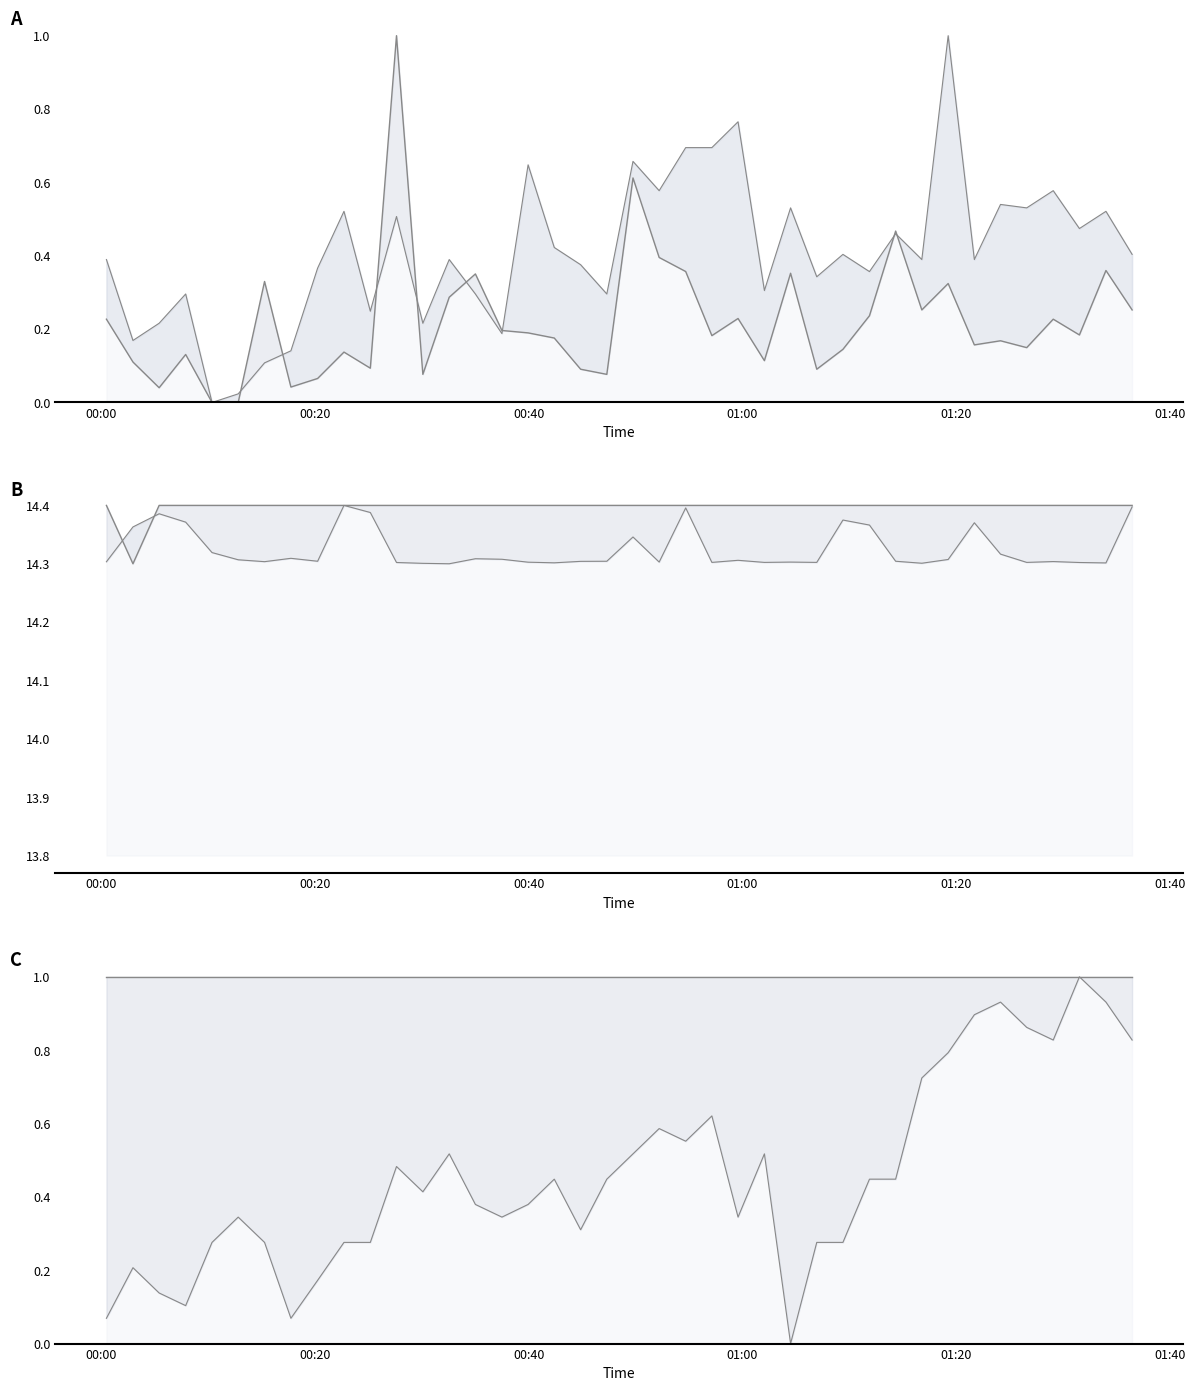

True or false: BMP_pressure upper has a value of 0.4 at 24.

False